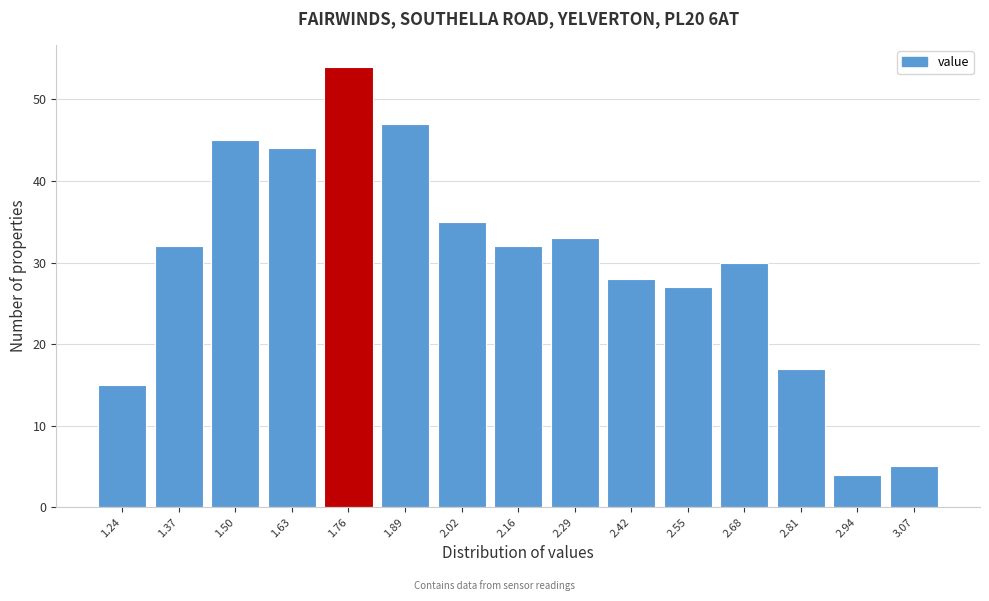

Over which range of the x-axis is the bar tallest?

1.70 to 1.82